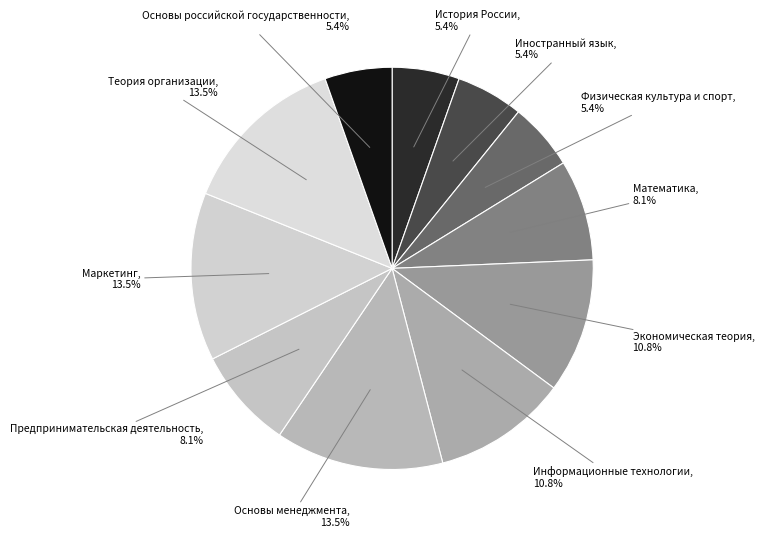

The Теория организации slice represents 28% of the pie. True or false?

False